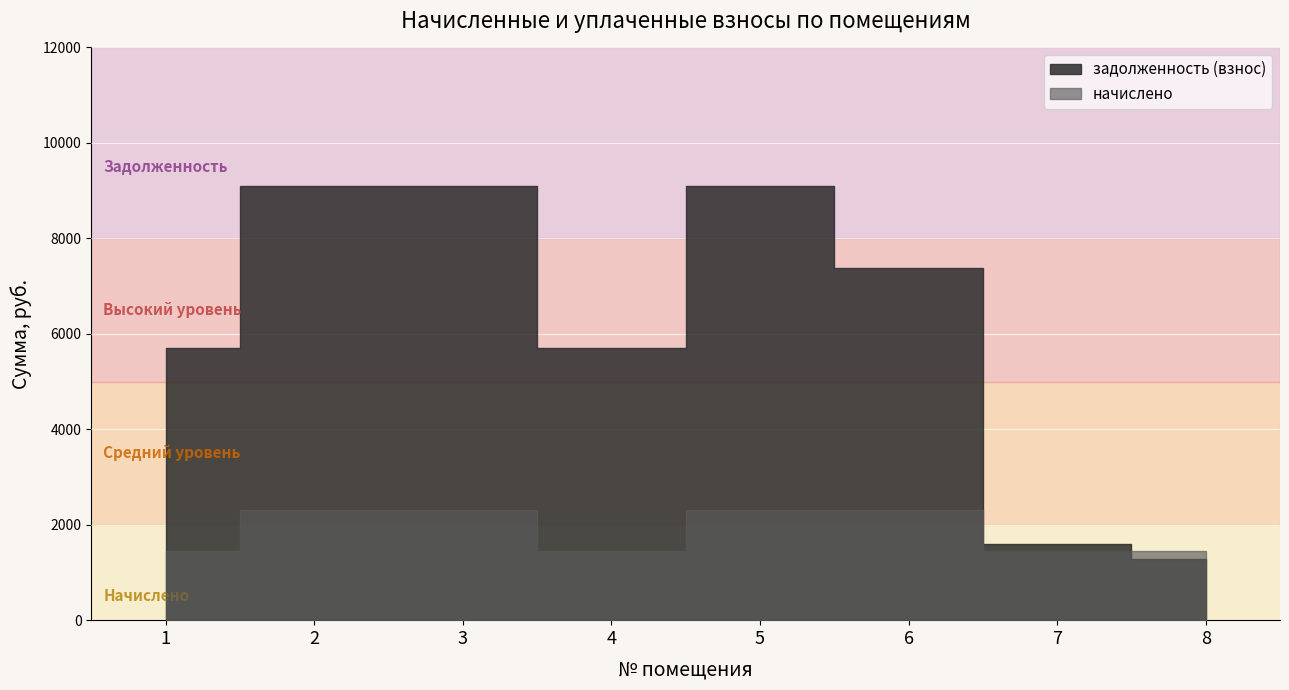

Rank the series by their maximum value, from lowest to highest.

начислено, задолженность (взнос)